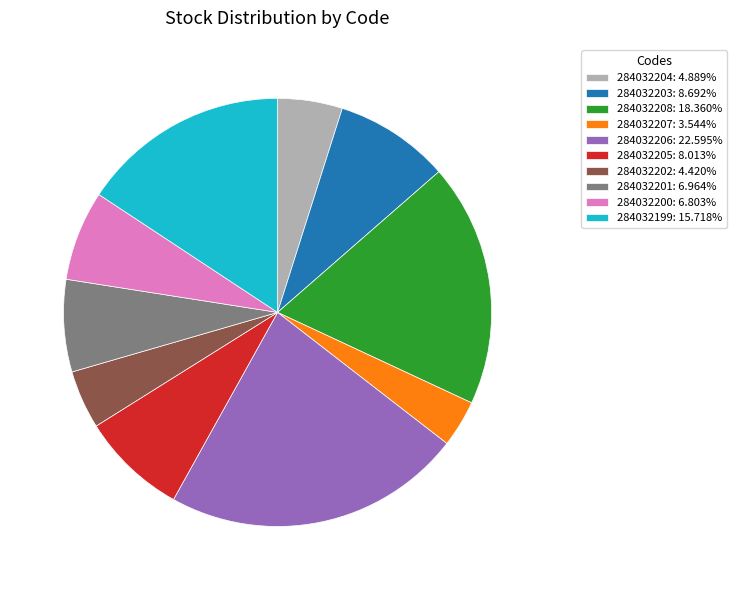

Combined, do 284032206: 22.595% and 284032207: 3.544% account for over 50%?

No